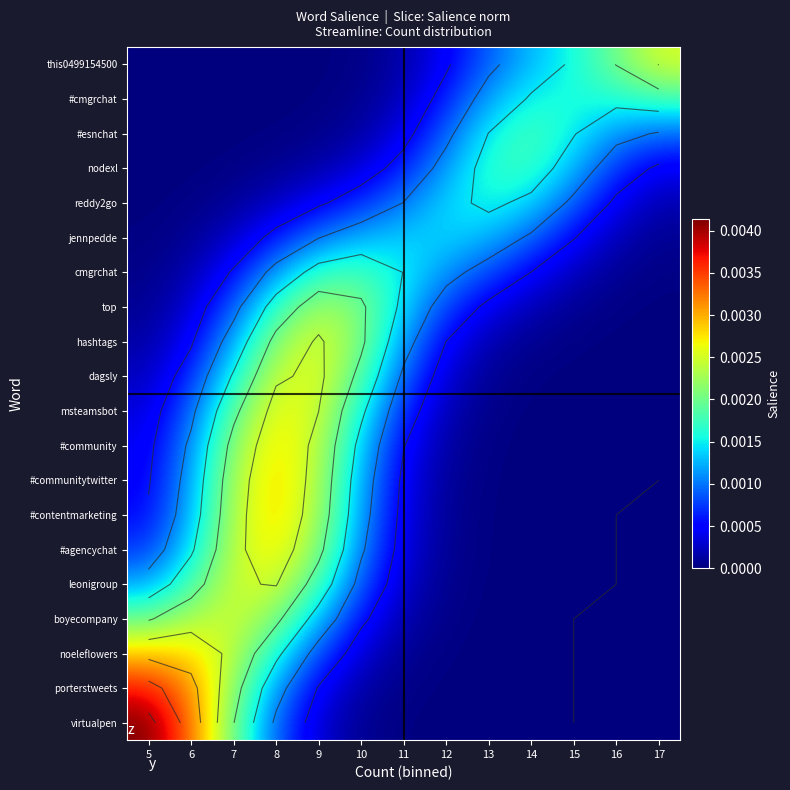

At how many categories does at least one series exceed 0?

13